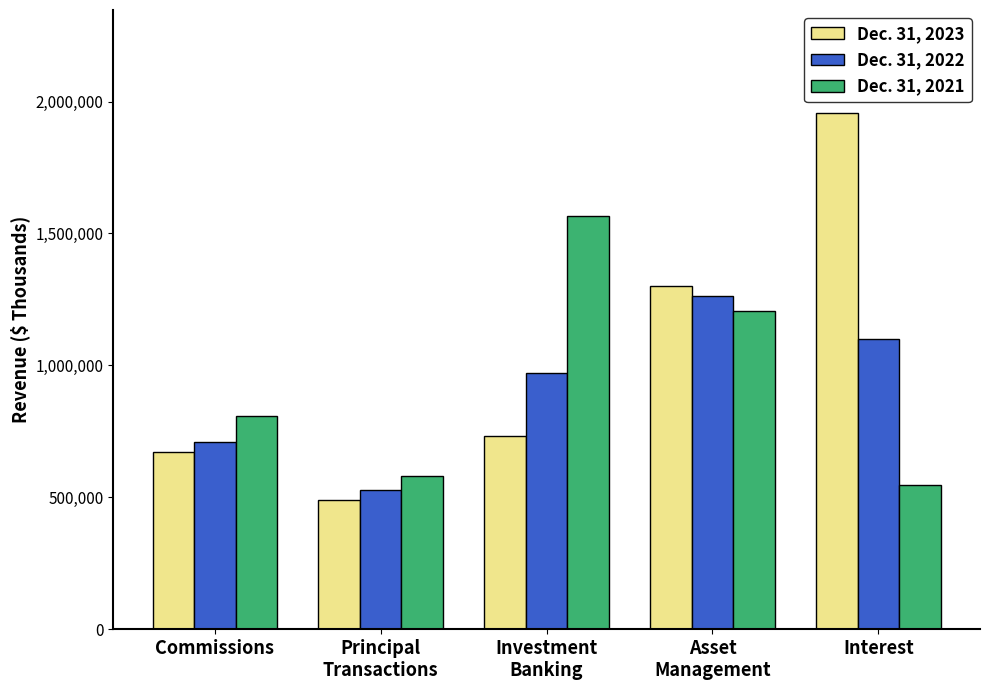

What is the highest value of the Dec. 31, 2022 series?

1262919